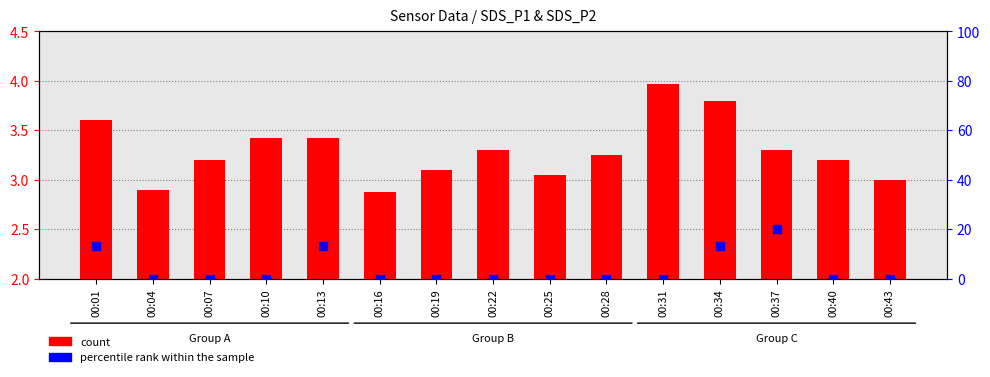

Which series has the largest total across all categories?

percentile rank within the sample